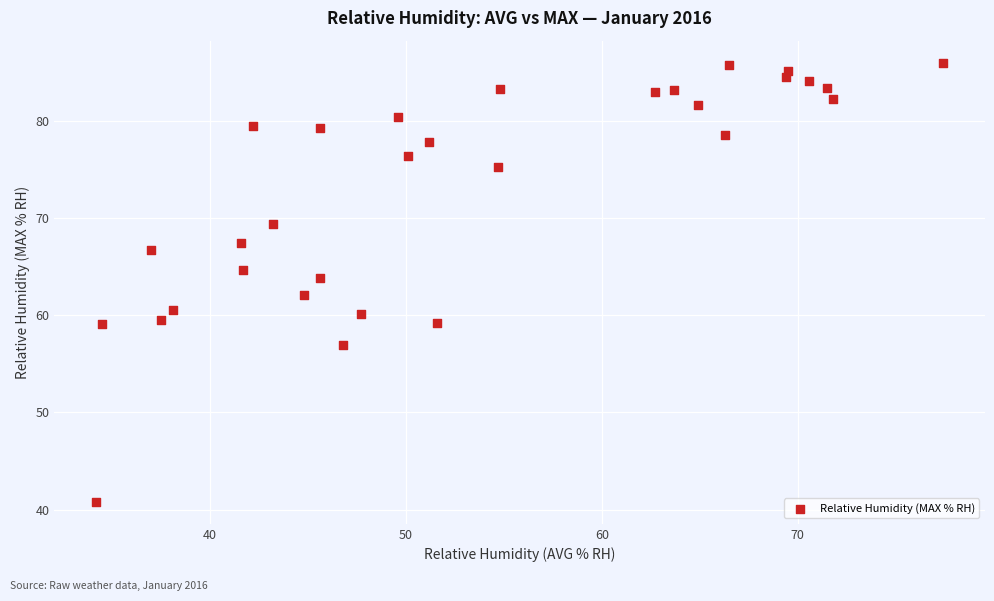

What is the range of Y values (max minus min)?

45.2